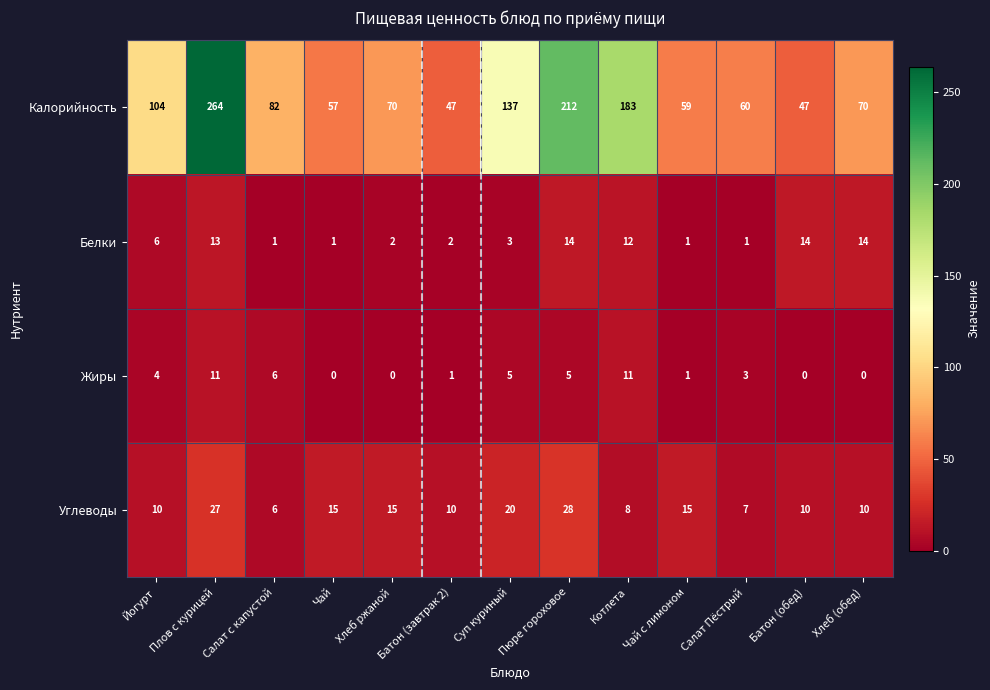

Which series has the largest total across all categories?

Калорийность